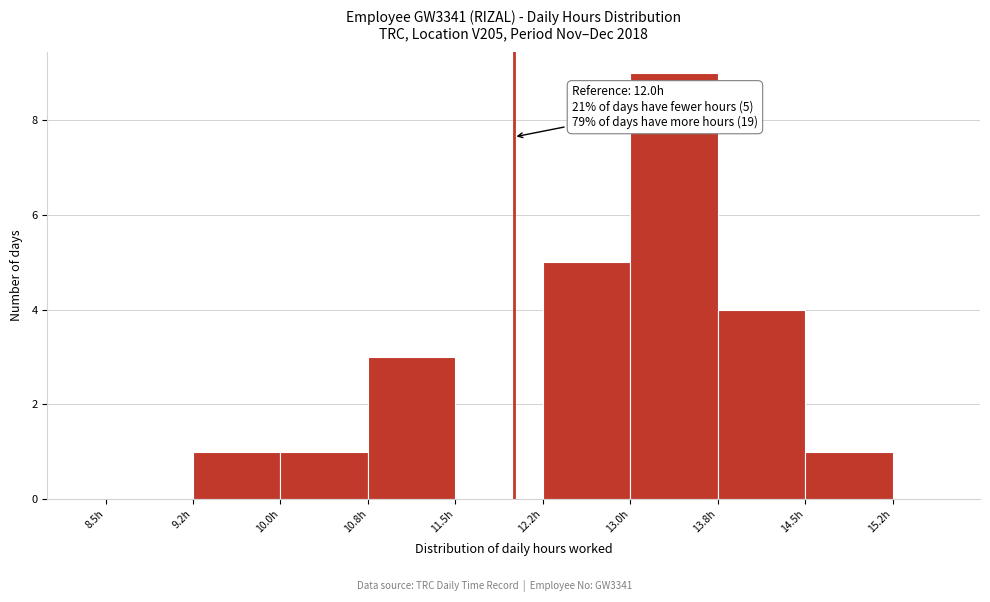

Over which range of the x-axis is the bar tallest?

13.00 to 13.75